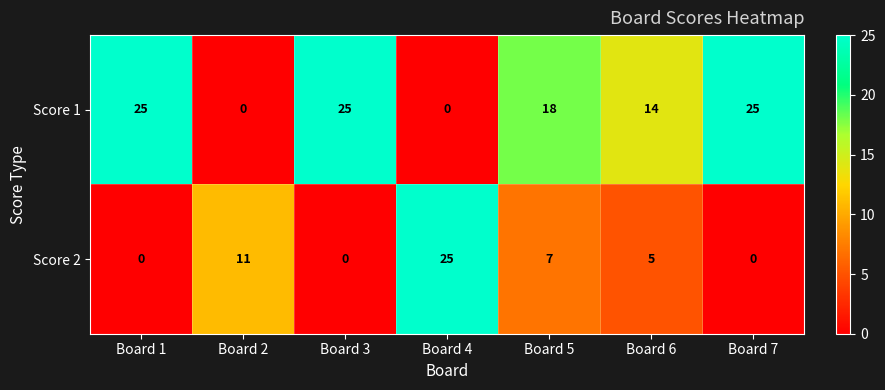

List the series in order of their overall mean, lowest first.

Score 2, Score 1